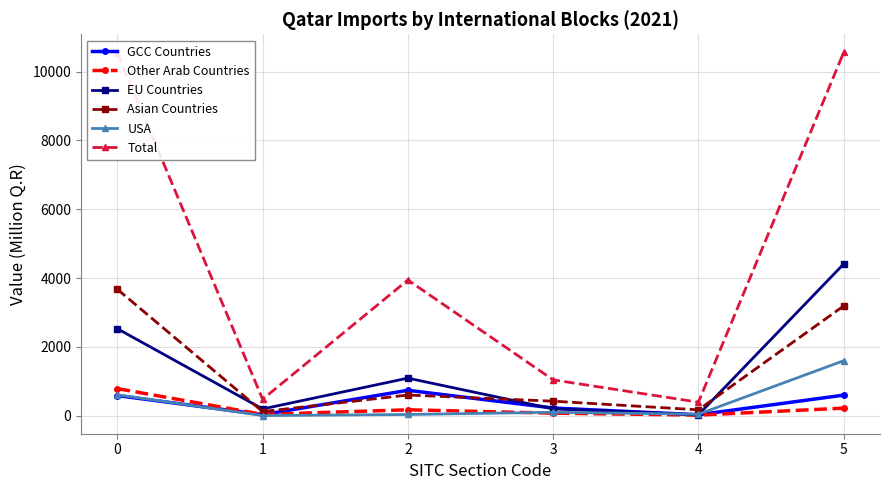

What is the maximum value for Asian Countries?

3677.3